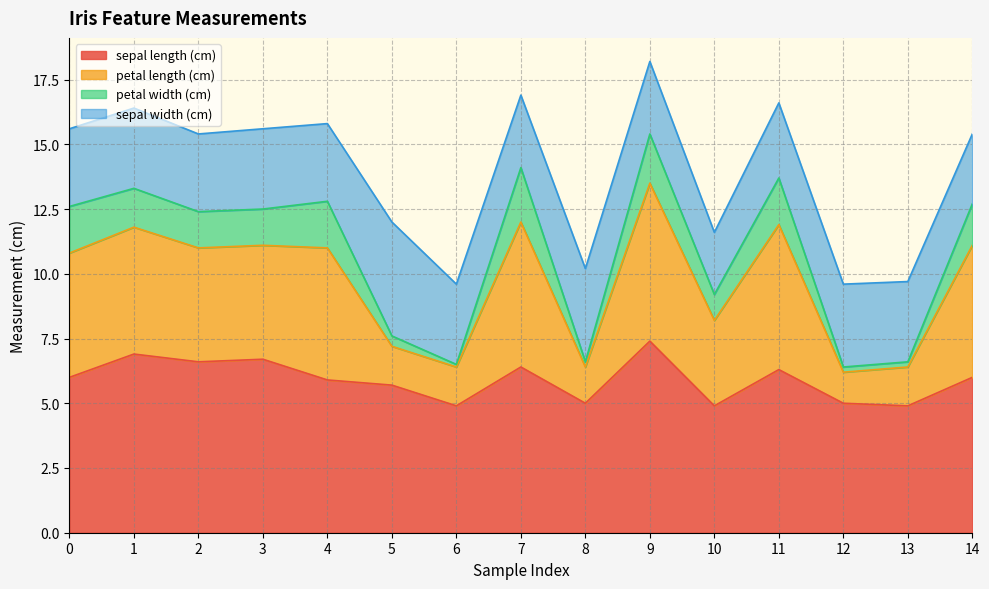

What is the difference between the petal length (cm) values at 1 and 7?

0.8